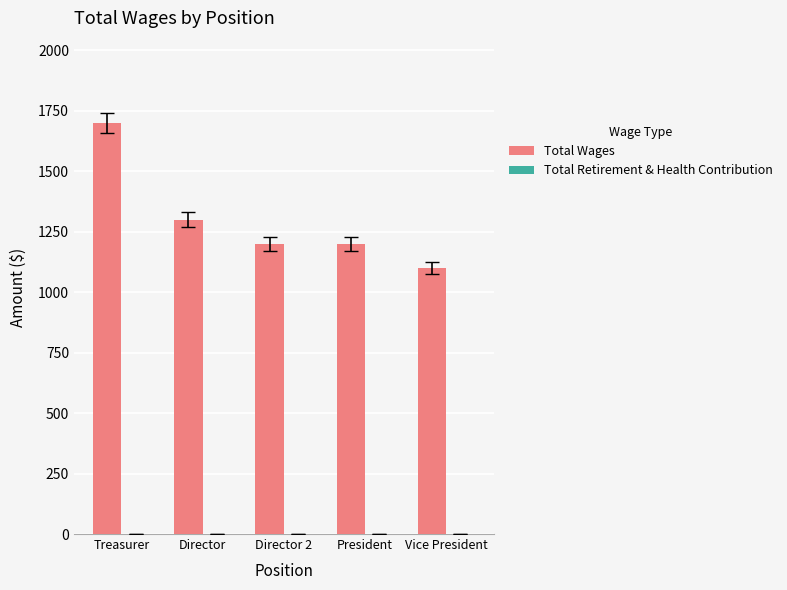

What is the value of the 2nd bar from the left?

1300